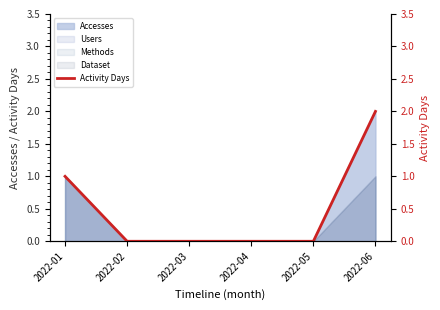

List the labels in order of value, smallest first.

2022-02, 2022-03, 2022-04, 2022-05, 2022-01, 2022-06